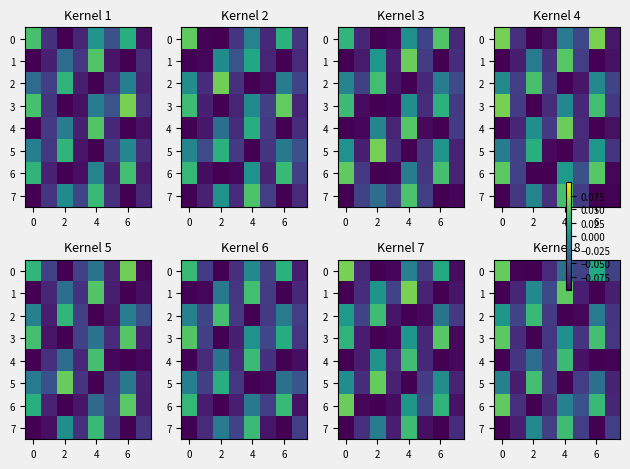

Between 2 and 7, which is larger?

7